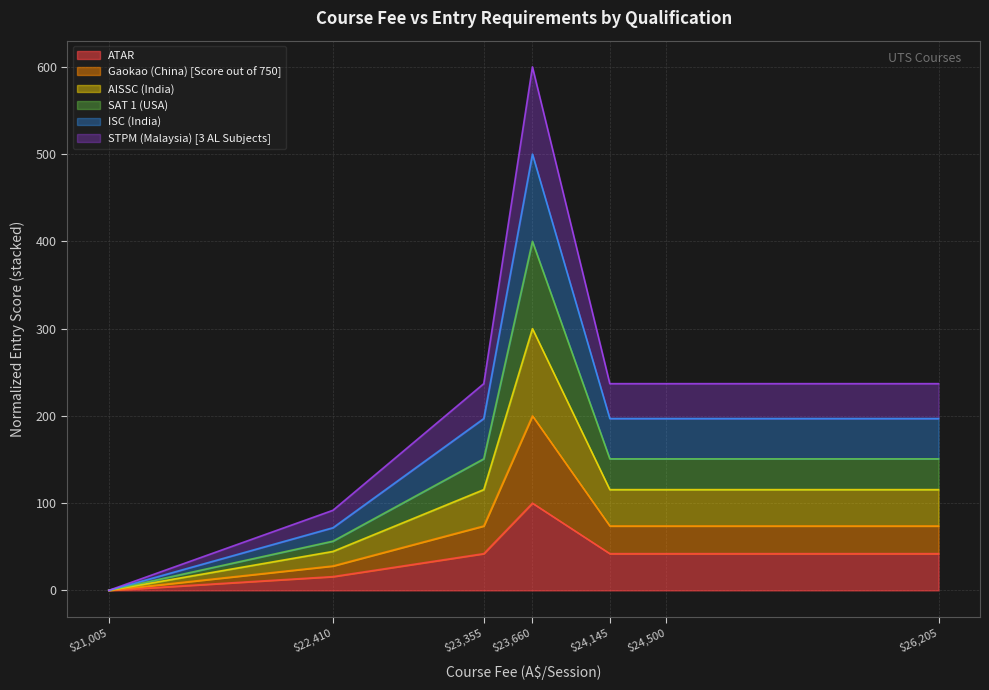

Which category has the highest value in the ATAR series?

$23,660